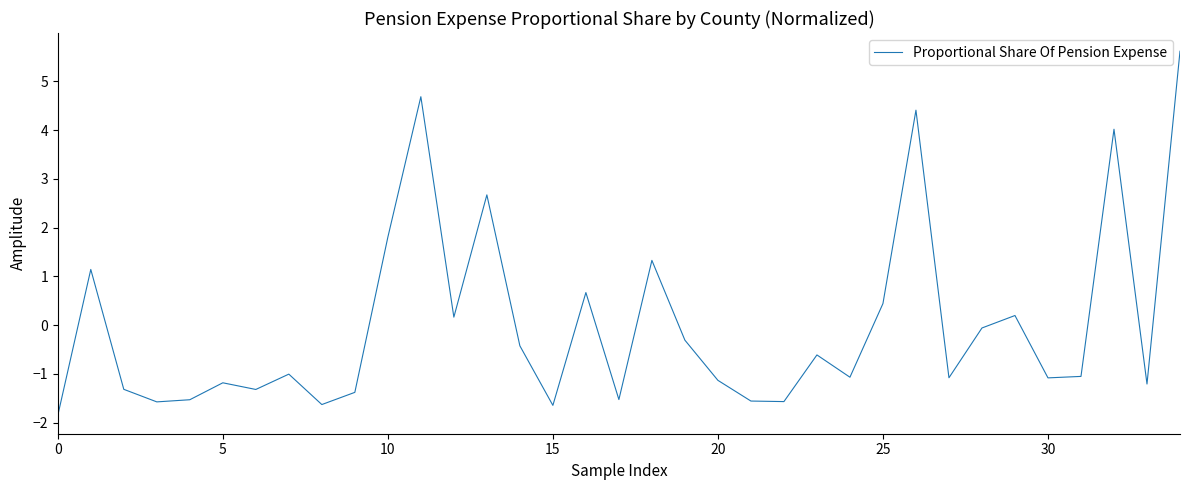

What is the minimum value shown in the chart?

-1.9